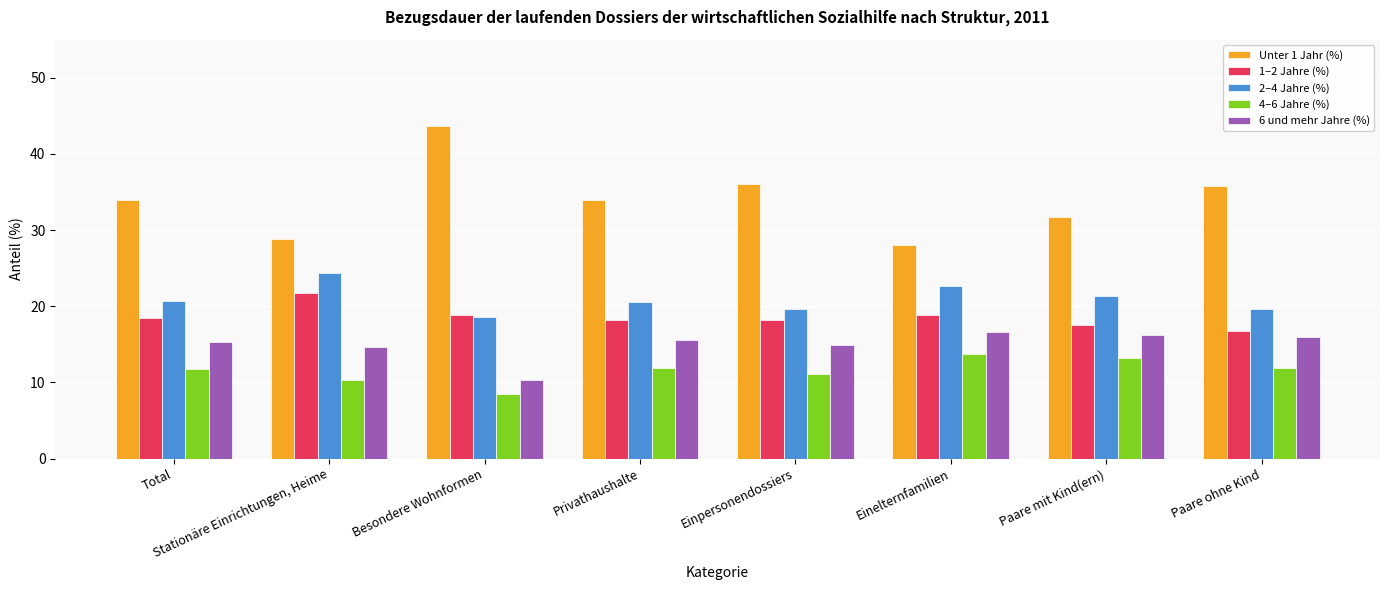

Which category has the highest value in the Unter 1 Jahr (%) series?

Besondere Wohnformen